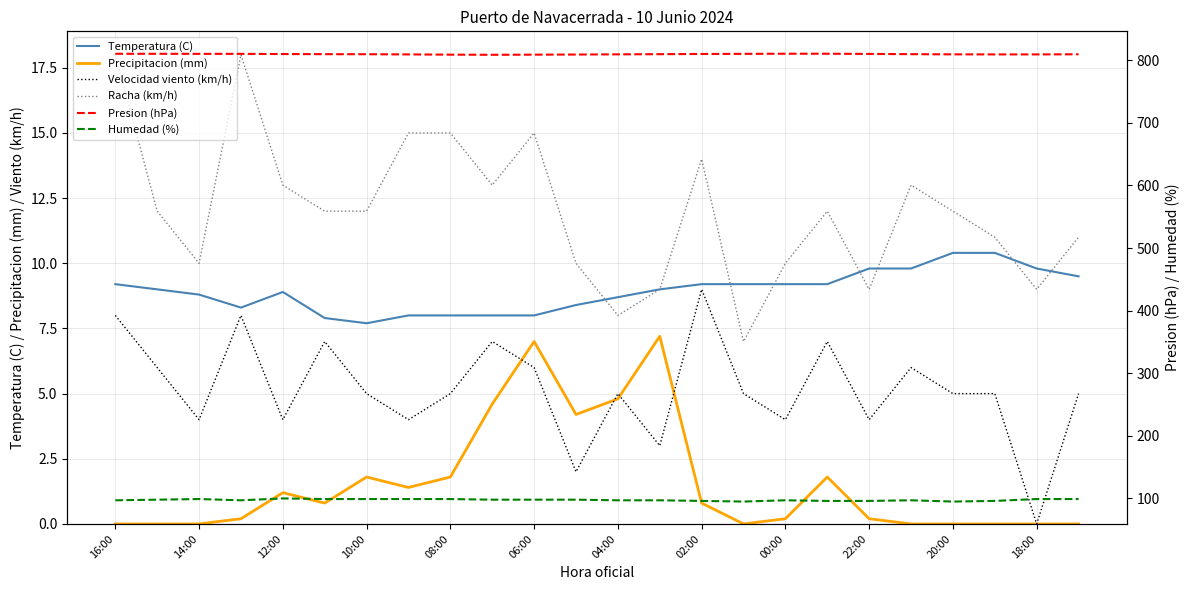

True or false: Presion (hPa) has more than 1 points higher than both neighbors.

False